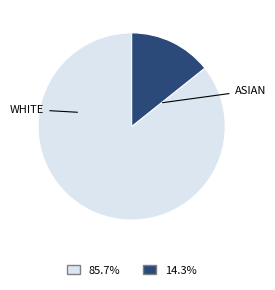

Is there a majority slice in this chart?

Yes